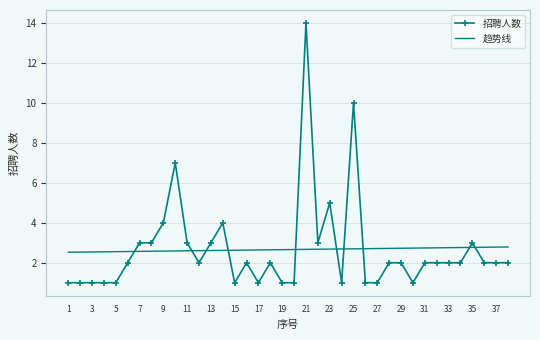

How many categories are shown in the chart?

38